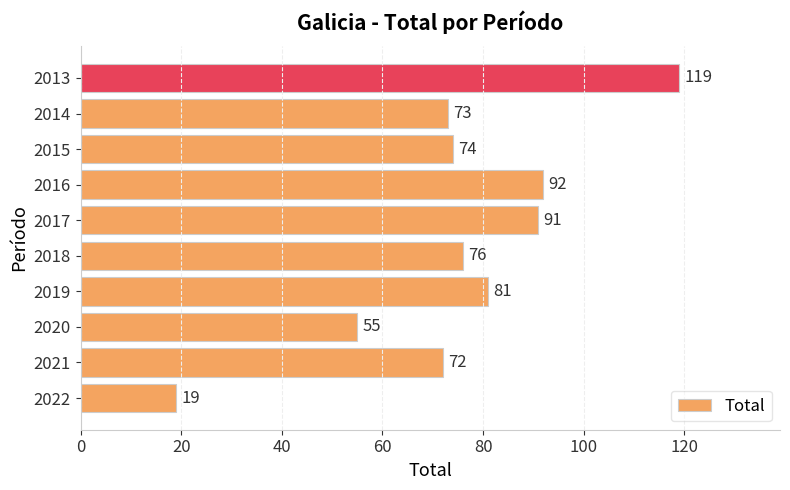

Rank the categories by value from lowest to highest.

2022, 2020, 2021, 2014, 2015, 2018, 2019, 2017, 2016, 2013